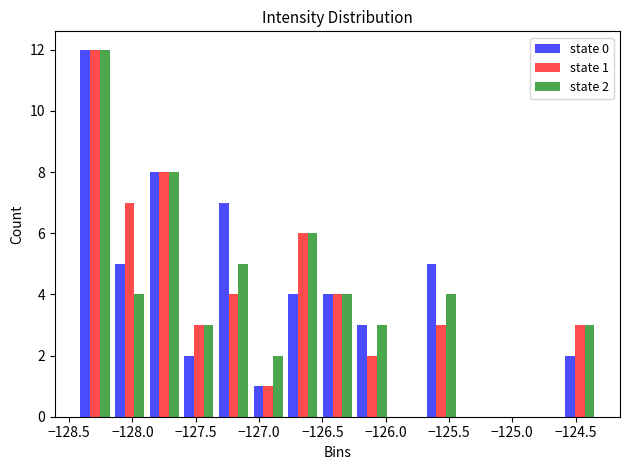

In the state 1 series, which range on the x-axis has the tallest bar?

-128.45 to -128.15